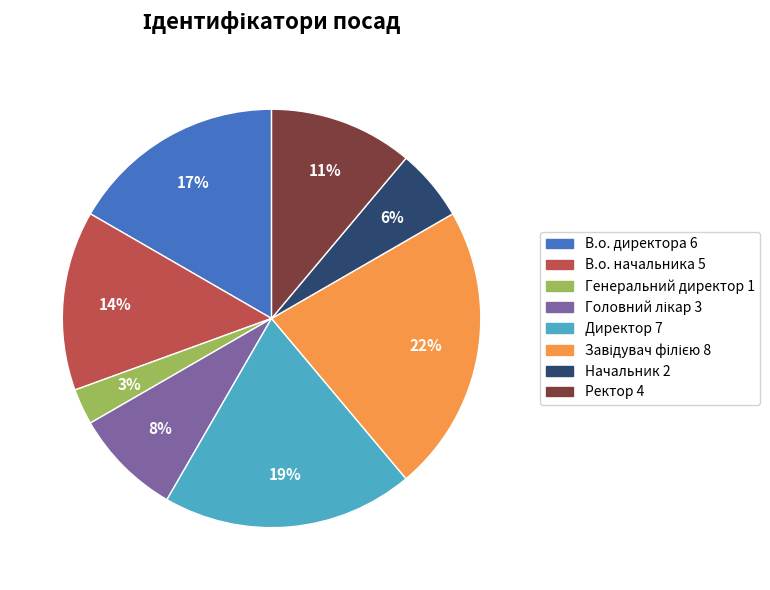

Does Генеральний директор represent more than half of the total?

No